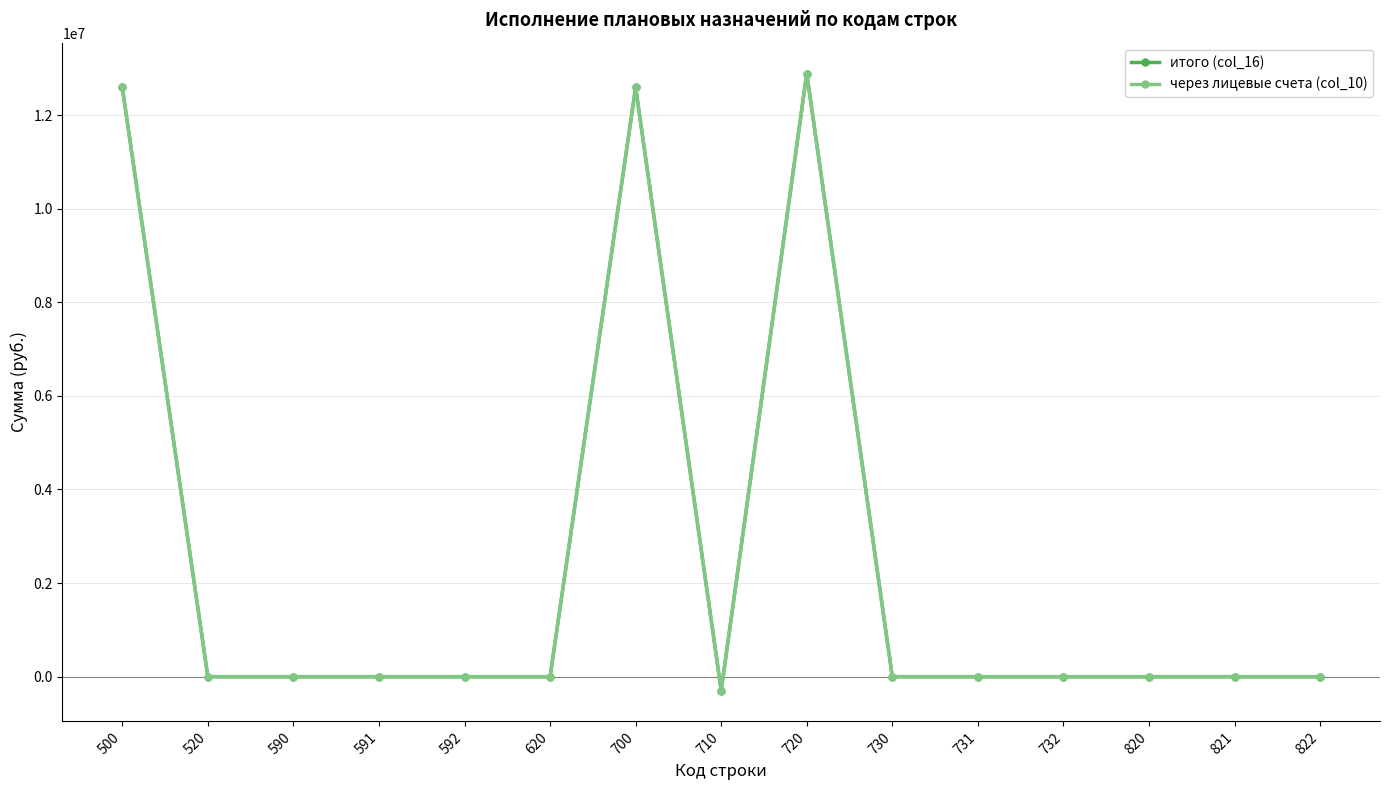

Is it true that итого (col_16) equals 6531508.4 at 620?

False